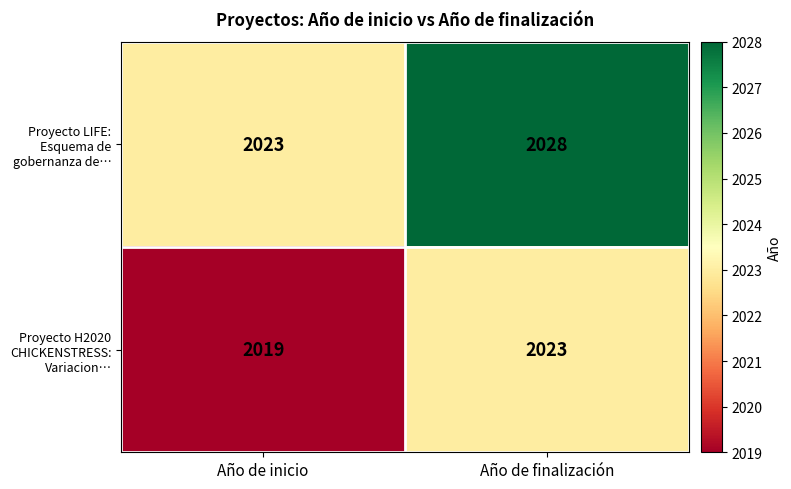

What is the difference between the highest and lowest values at Año de finalización?

5